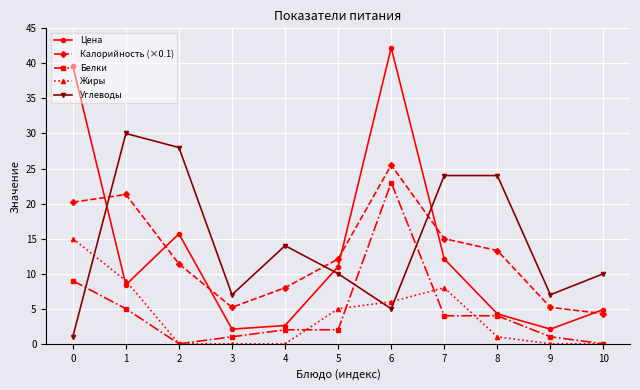

What is the maximum value shown in the chart?

42.2